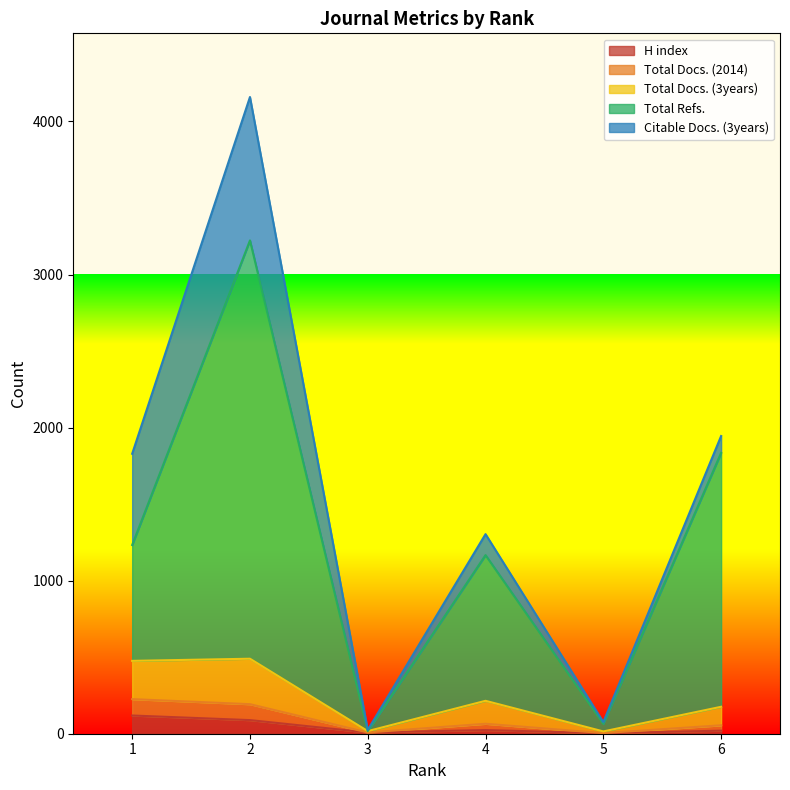

At which category does Total Docs. (2014) reach its first local valley?

3